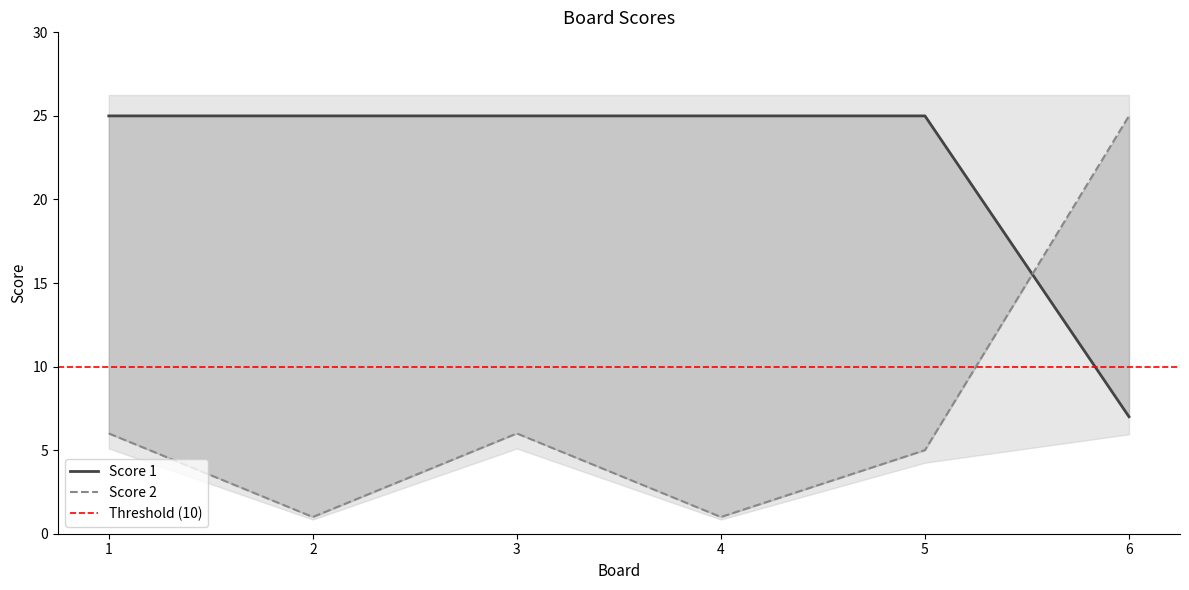

What is the minimum value for Score 2?

1